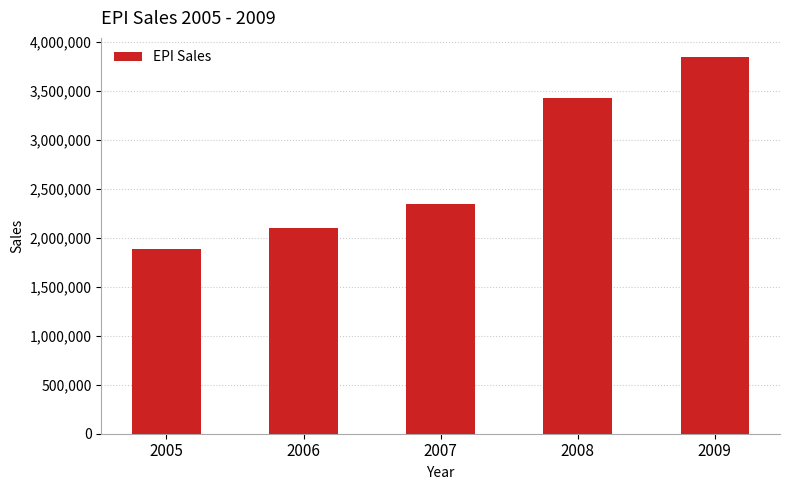

What is the sum of all values?

13621330